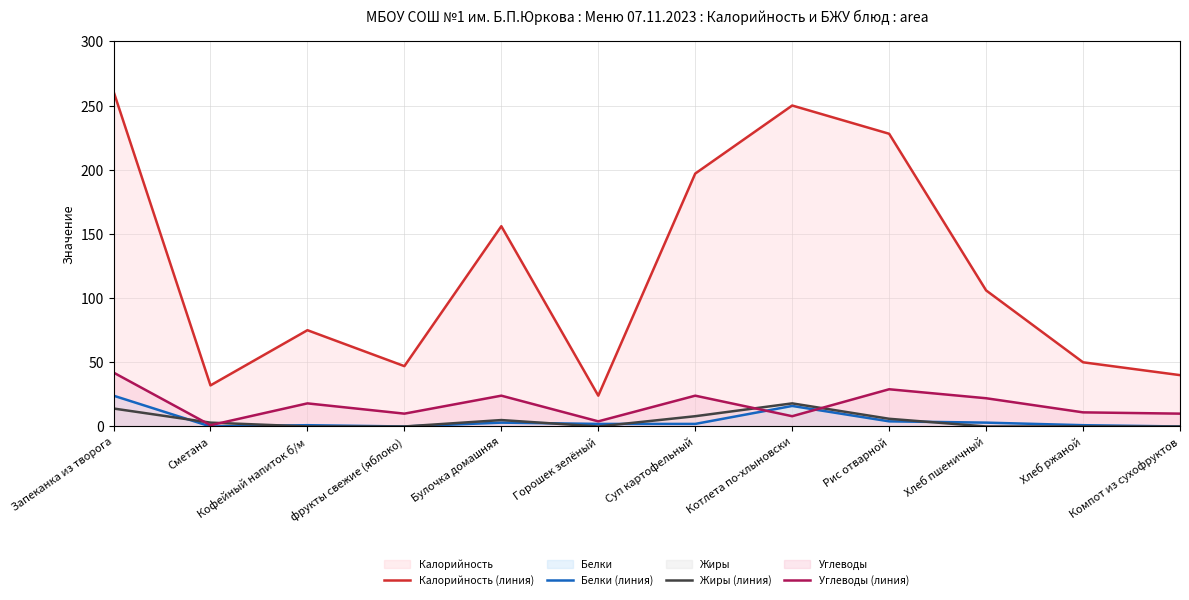

How many positive values does the Белки (линия) series have?

9